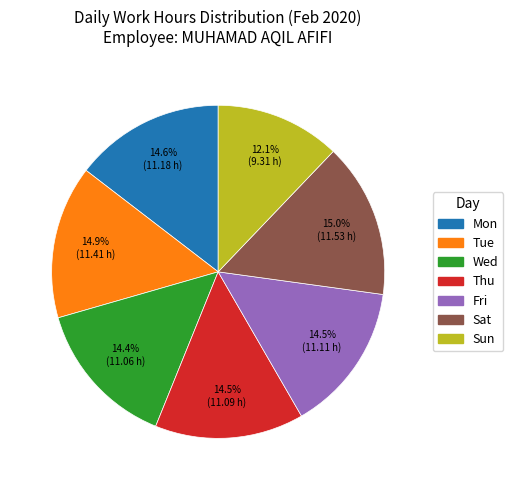

To the nearest percent, what portion does Sat represent?

15%